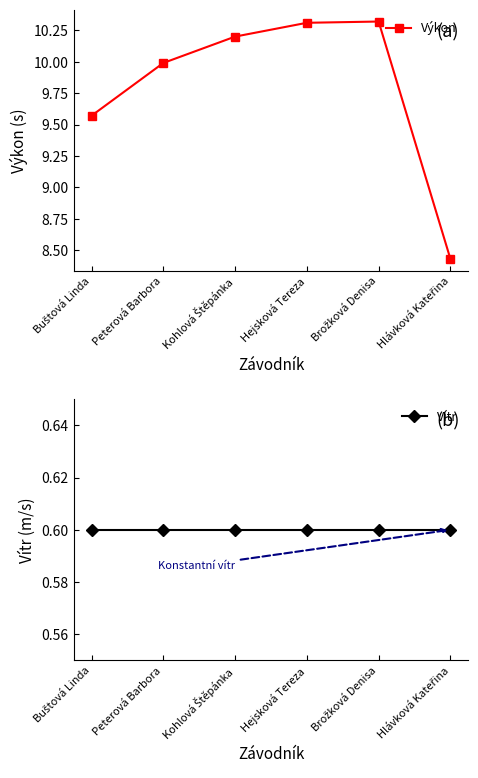

Between Peterová Barbora and Brožková Denisa, which series saw the biggest shift?

Výkon